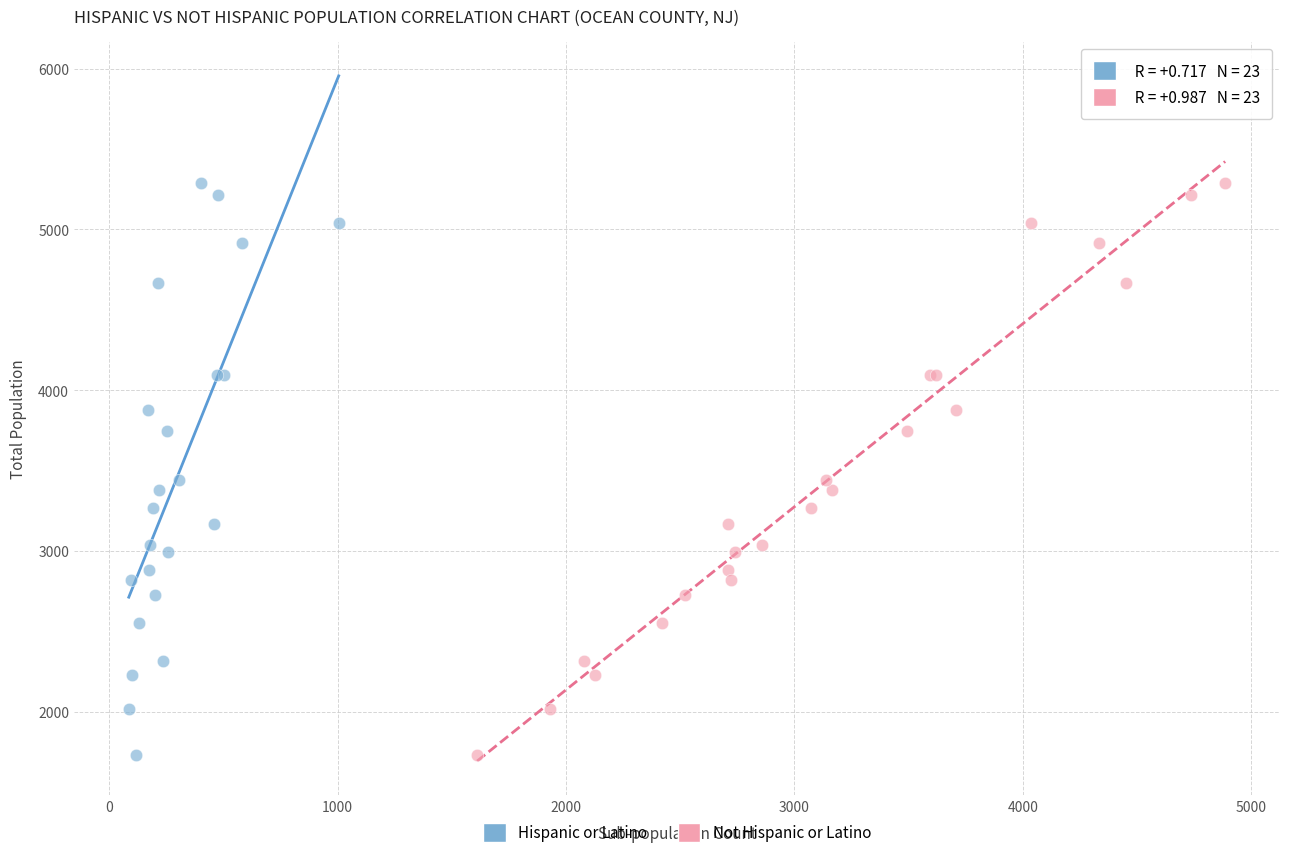

What are all the series names shown in the legend?

Hispanic or Latino, Not Hispanic or Latino